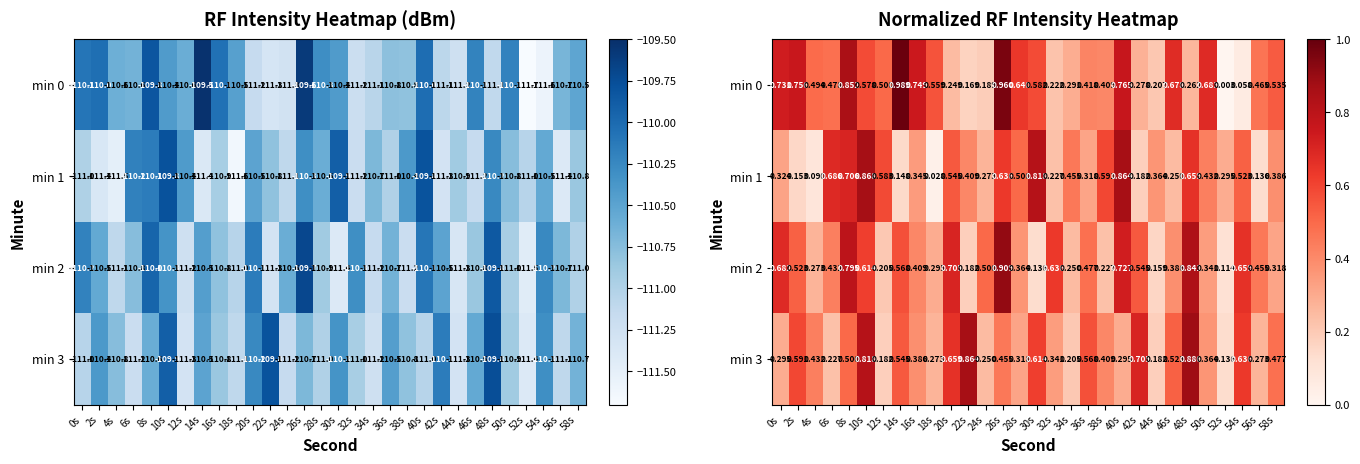

Rank the series at 10s from lowest to highest value.

min 0, min 2, min 3, min 1